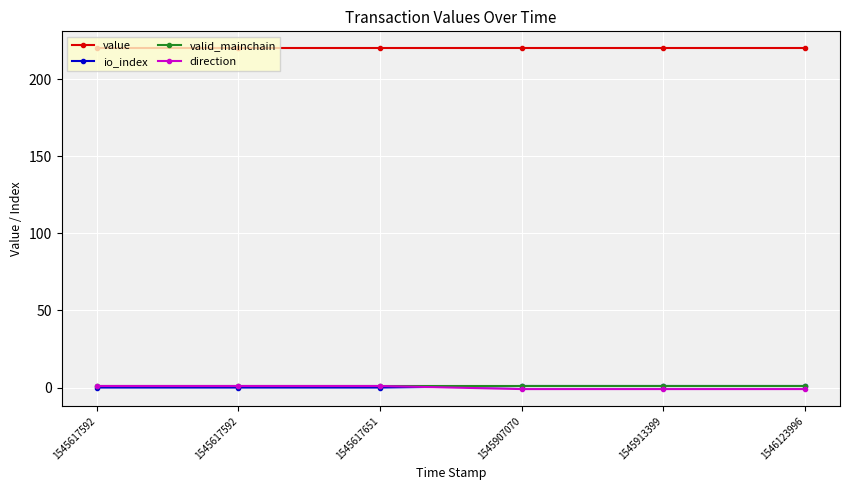

Is this an area chart (filled region under the line)?

No